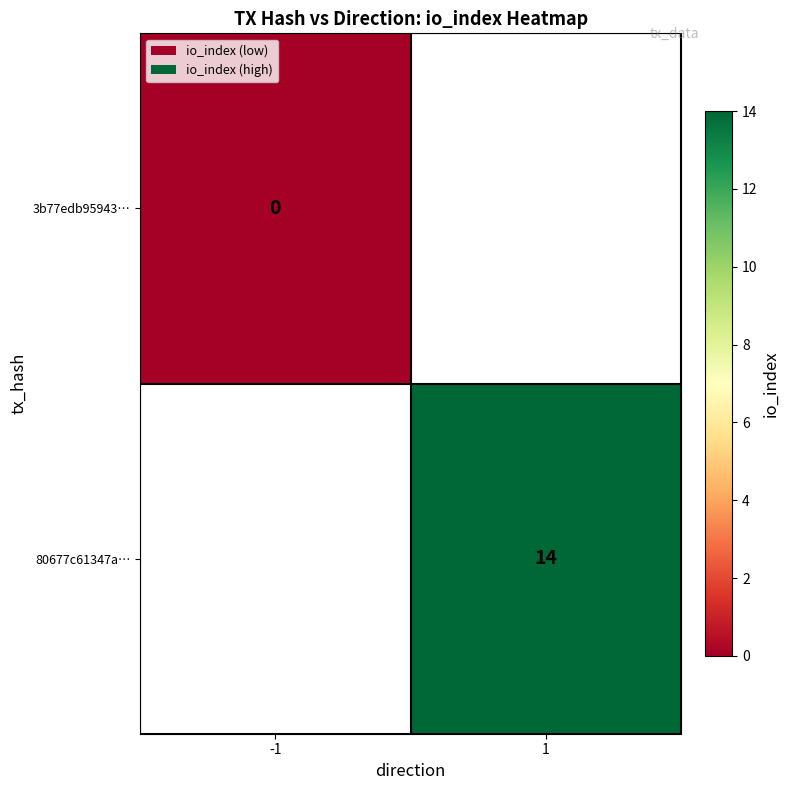

True or false: 80677c61347a… has a value of 5 at 1.

False